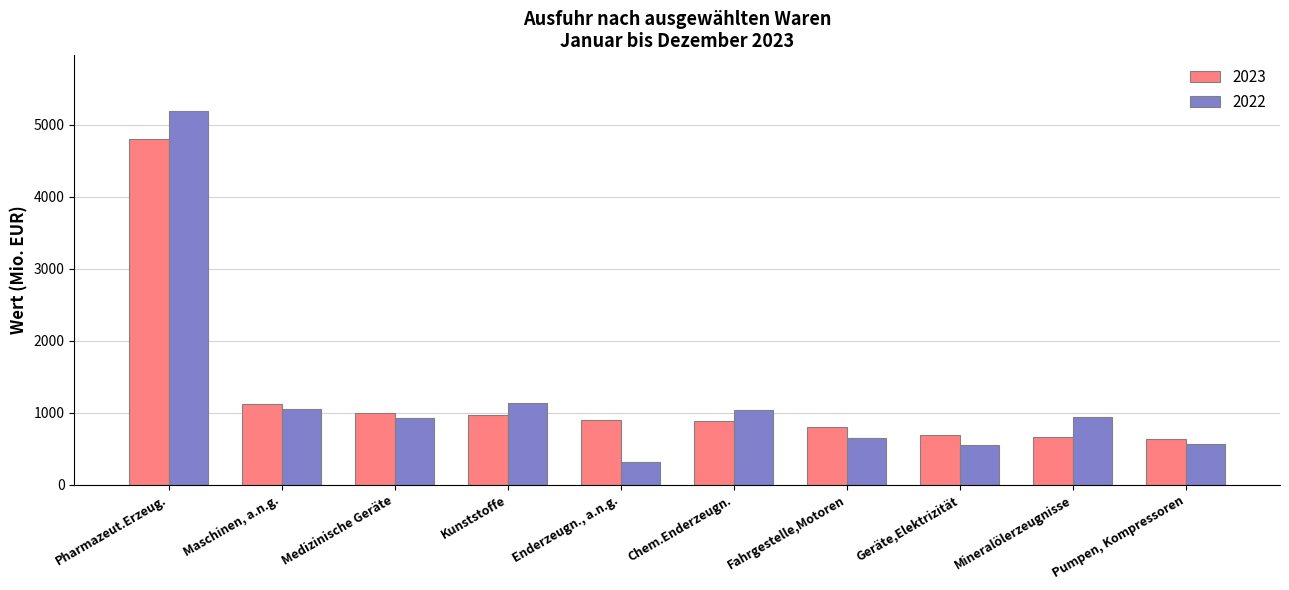

What is the difference between the 2022 values at Fahrgestelle,Motoren and Chem.Enderzeugn.?

381.3